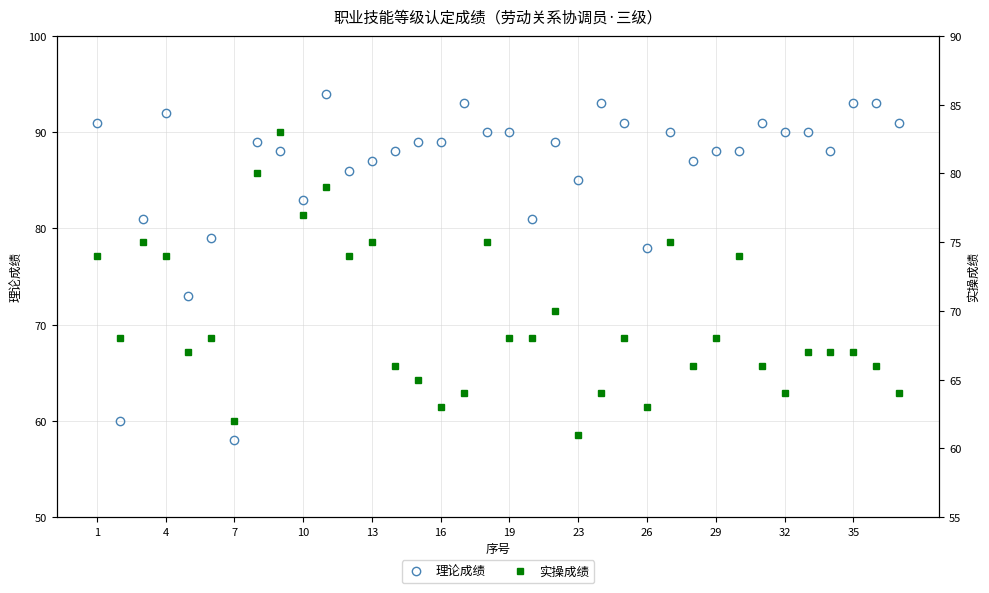

Is it true that 理论成绩 equals 137 at 32?

False